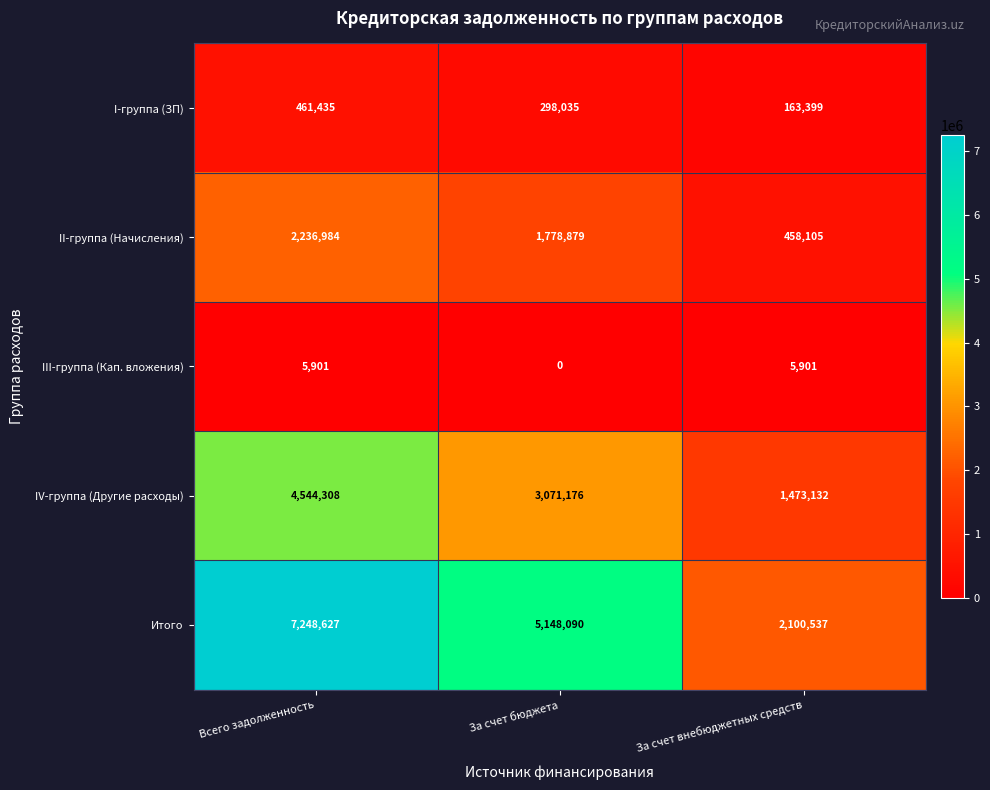

The III-группа (Кап. вложения) series shows 5901 at Всего задолженность. True or false?

True